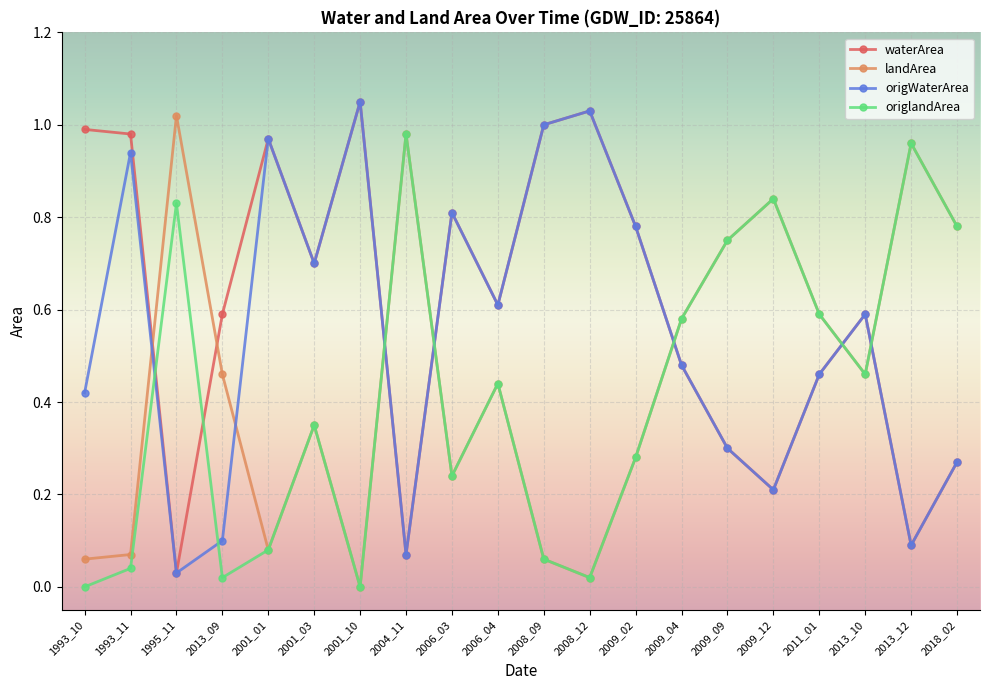

What is the total value across all series at 1993_10?

1.5